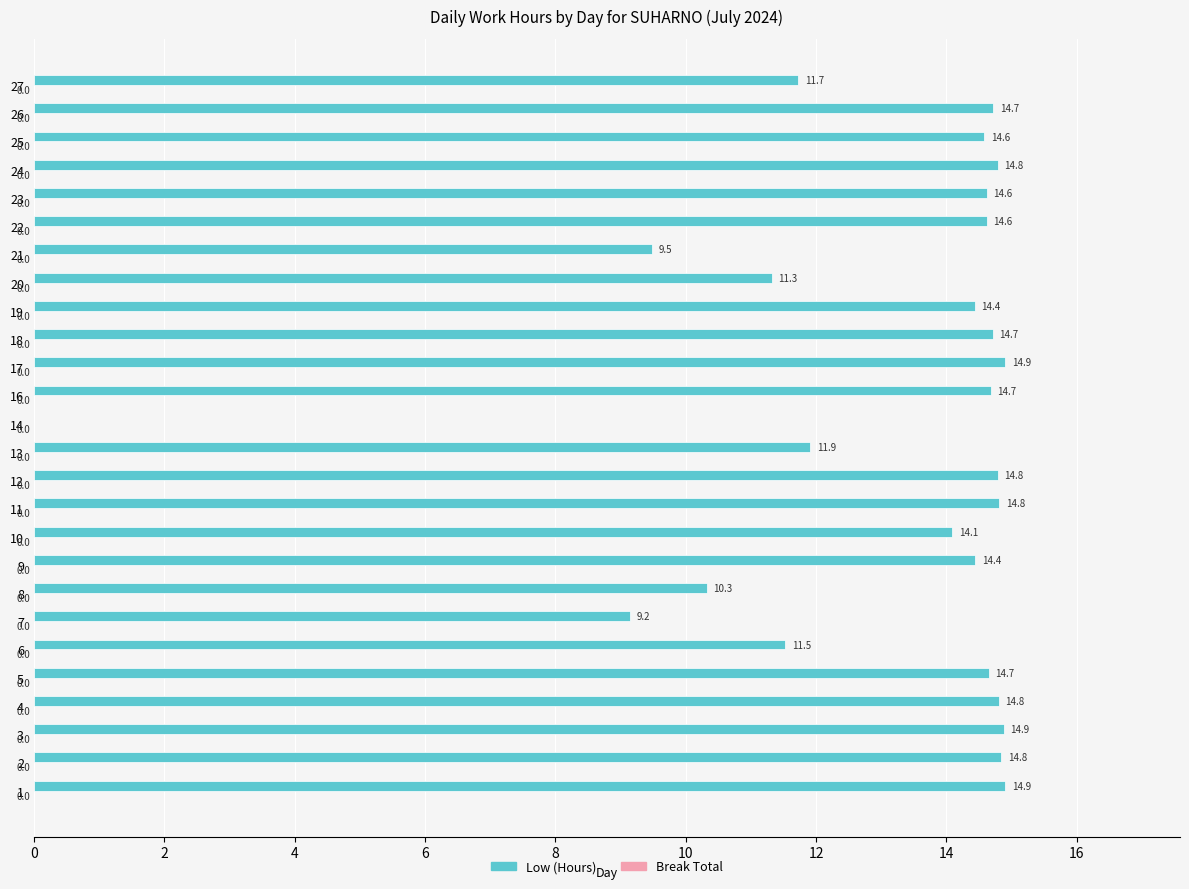

What is the change in value from 8 to 16?

+4.4